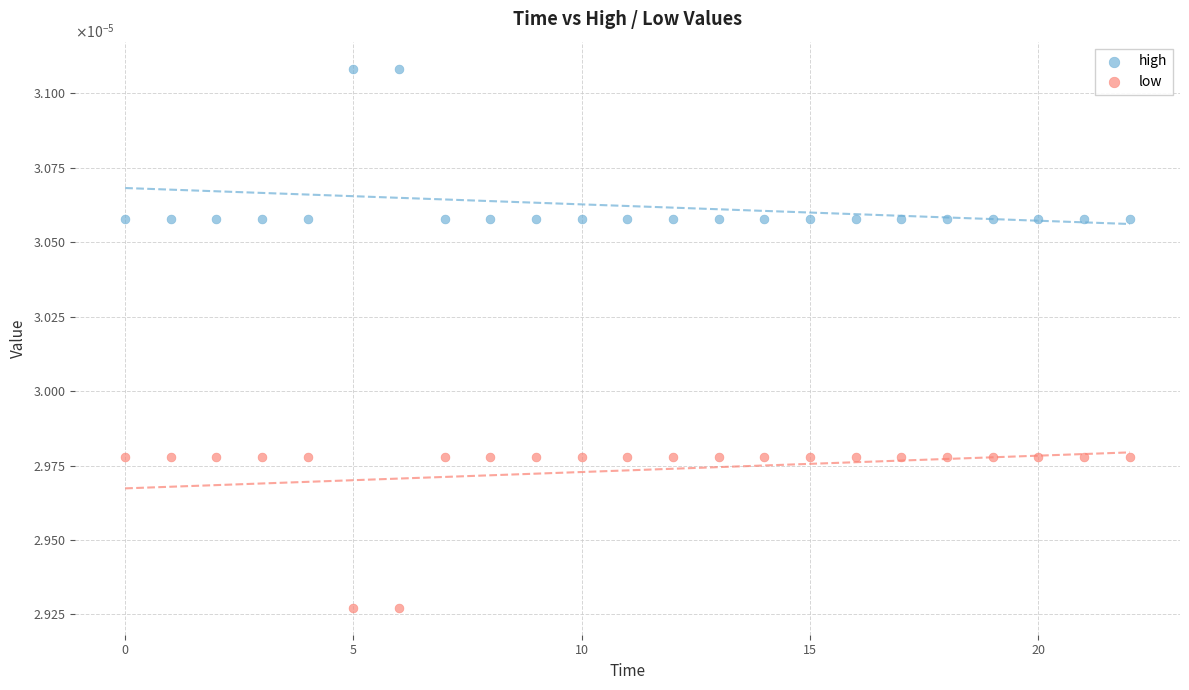

Which series reaches the minimum Y coordinate?

low